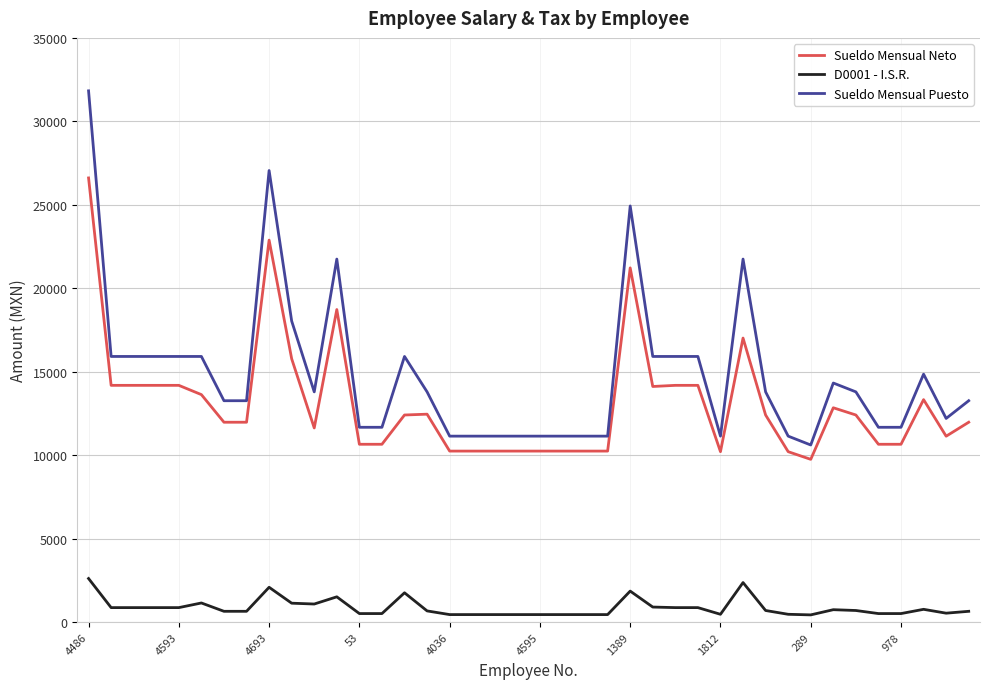

What is the highest value of the D0001 - I.S.R. series?

2608.9